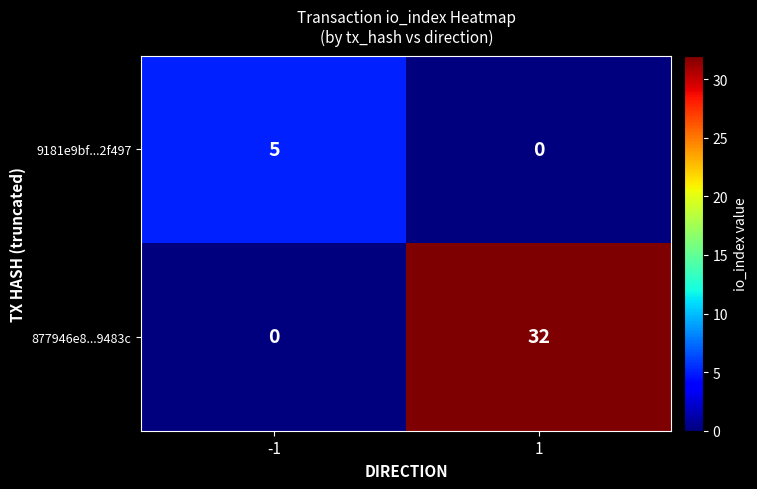

What is the difference between the 877946e8...9483c values at 1 and -1?

32